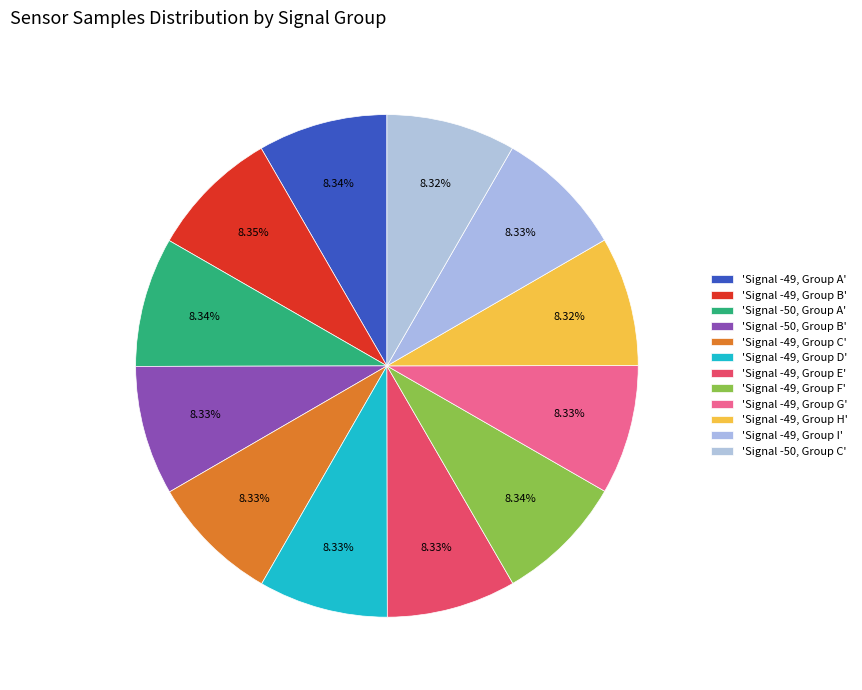

Count the number of slices in the pie.

12